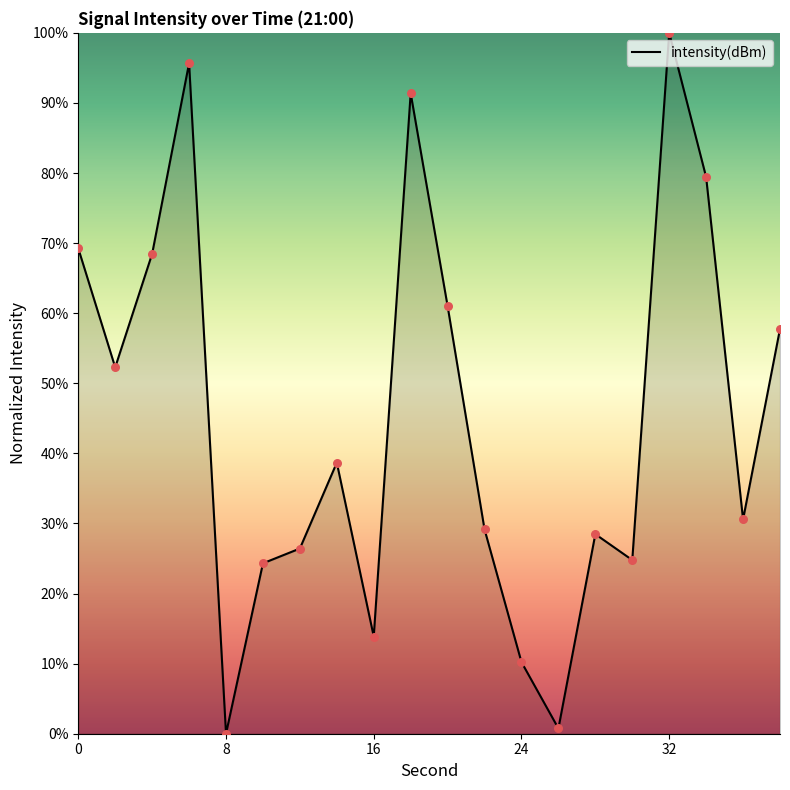

What is the maximum value shown in the chart?

100.0